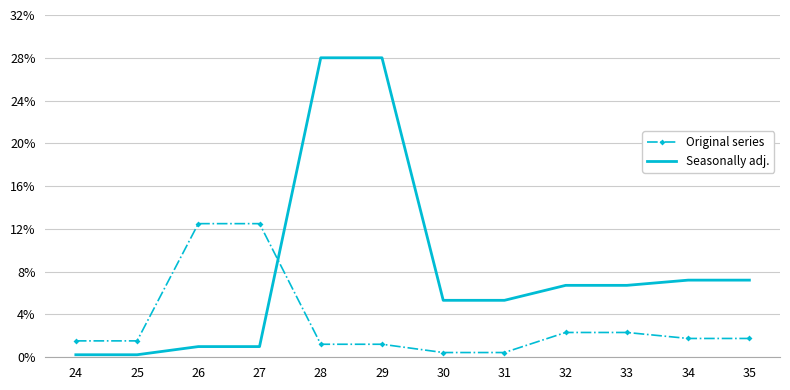

Which series has the largest total across all categories?

Seasonally adj.